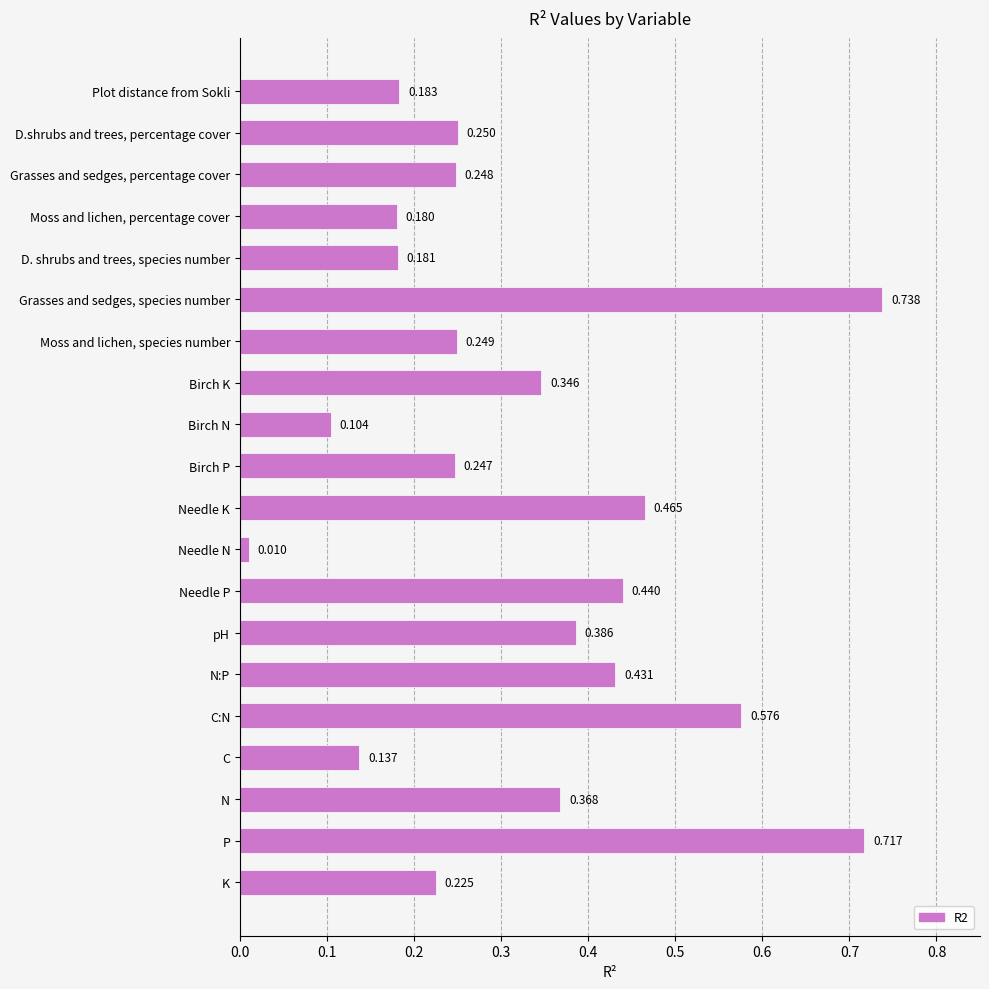

At which category does the chart reach its peak across all series?

Grasses and sedges, species number